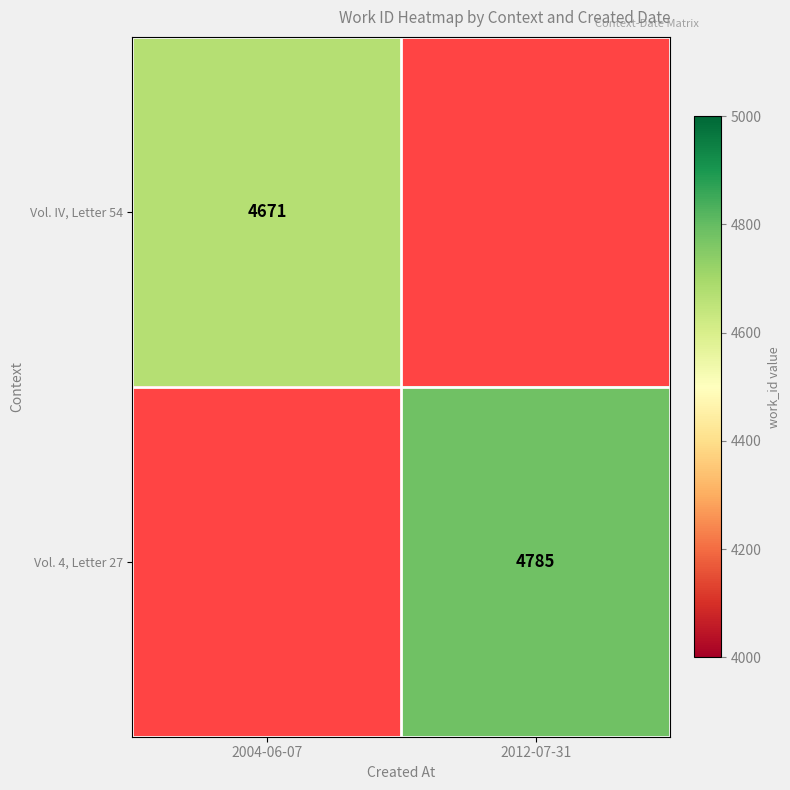

True or false: Vol. 4, Letter 27 has a value of 6295 at 2012-07-31.

False